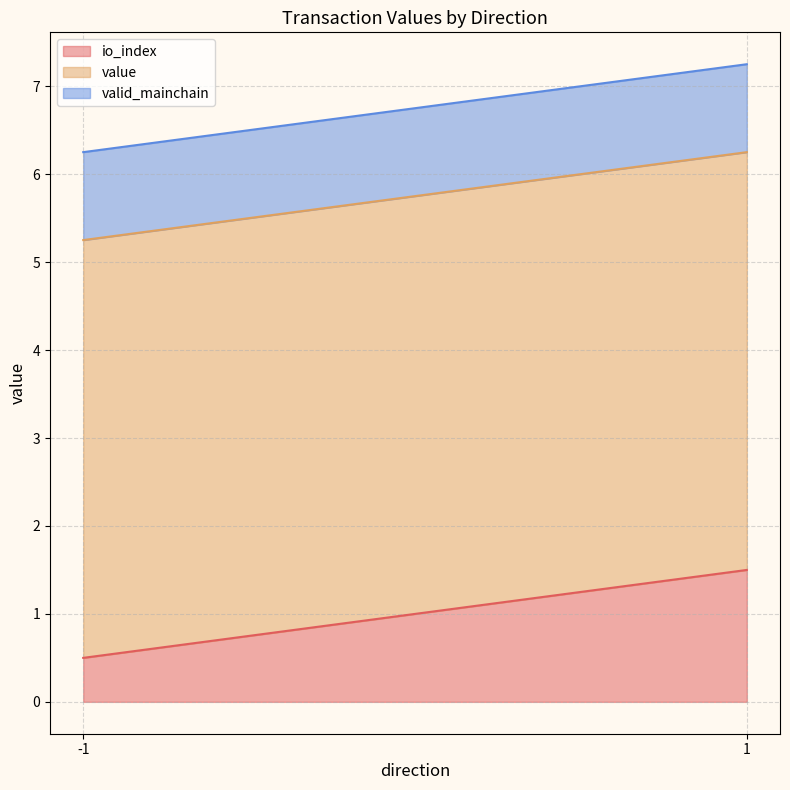

What is the total value across all series at 1?

7.3